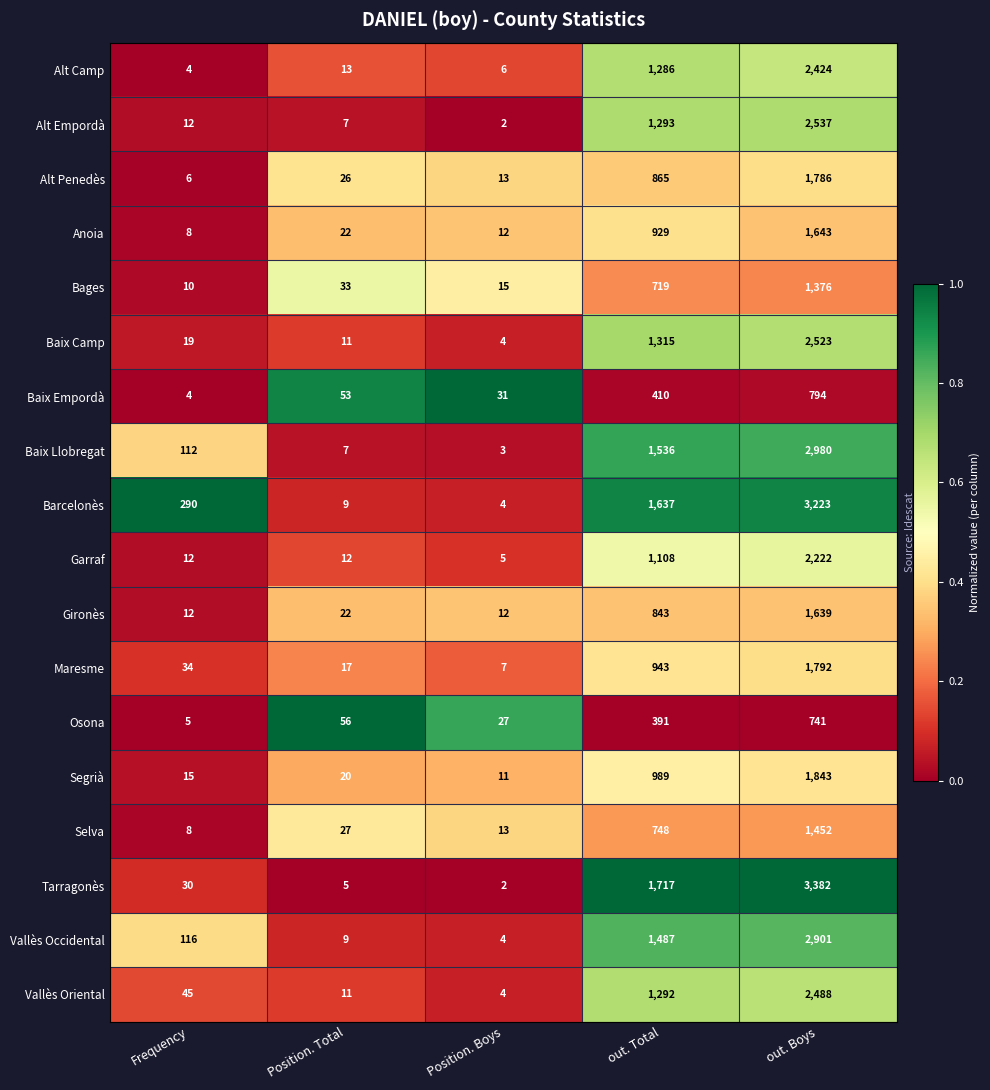

Which series has the widest spread of values?

Tarragonès